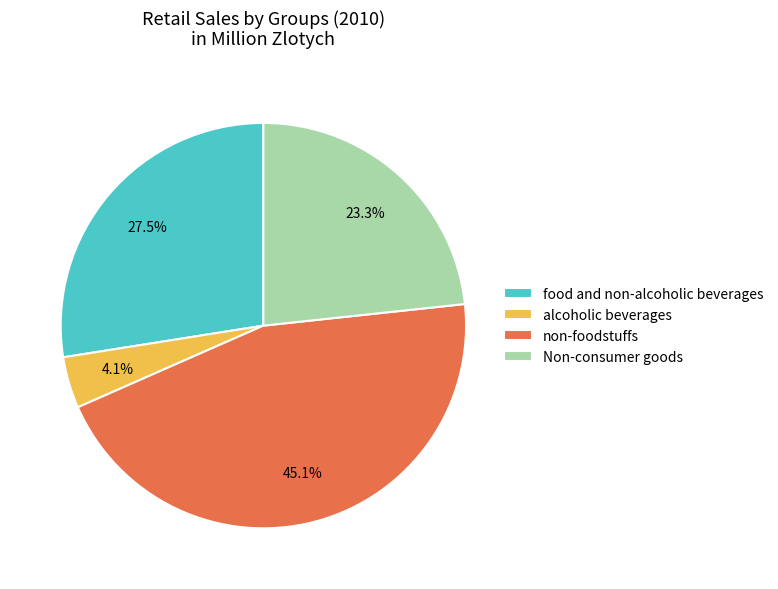

Approximately how many times larger is the value at Non-consumer goods compared to alcoholic beverages?

5.7